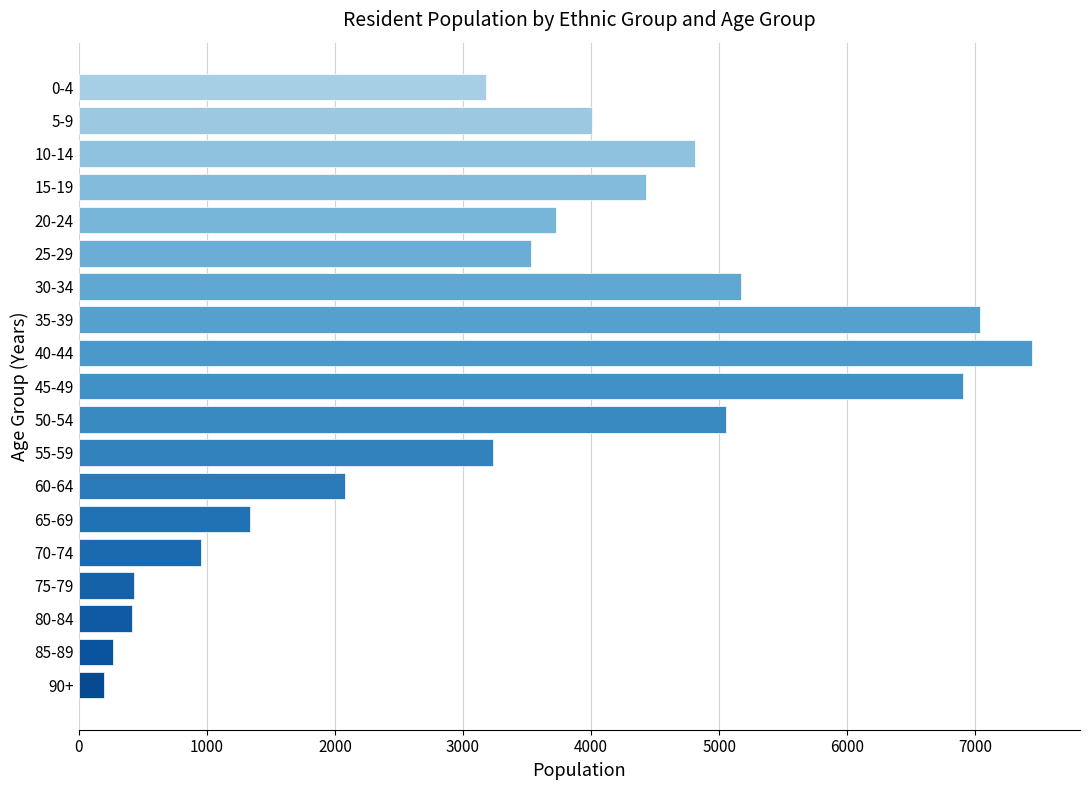

What is the sum of all values?

64197